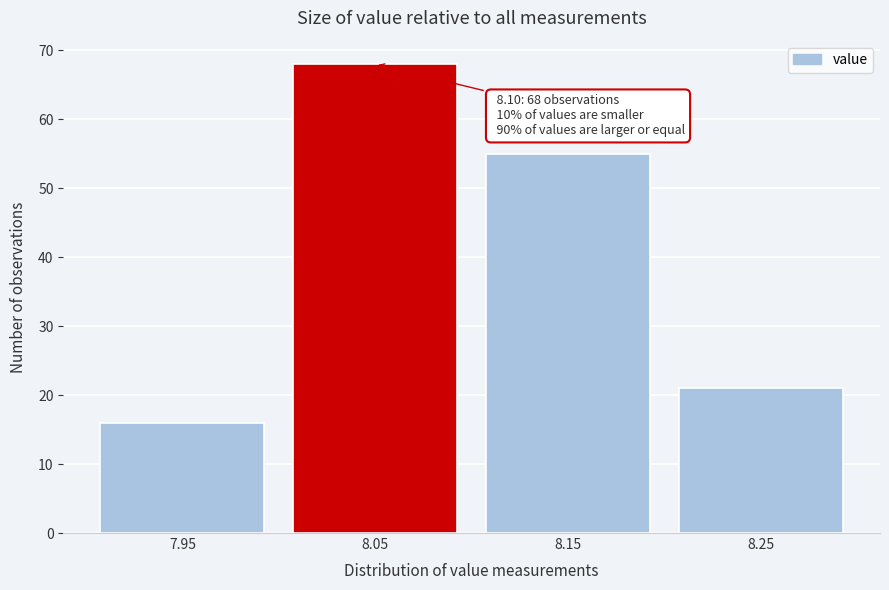

Reading right to left, what are all the values shown in this chart?

21	55	68	16